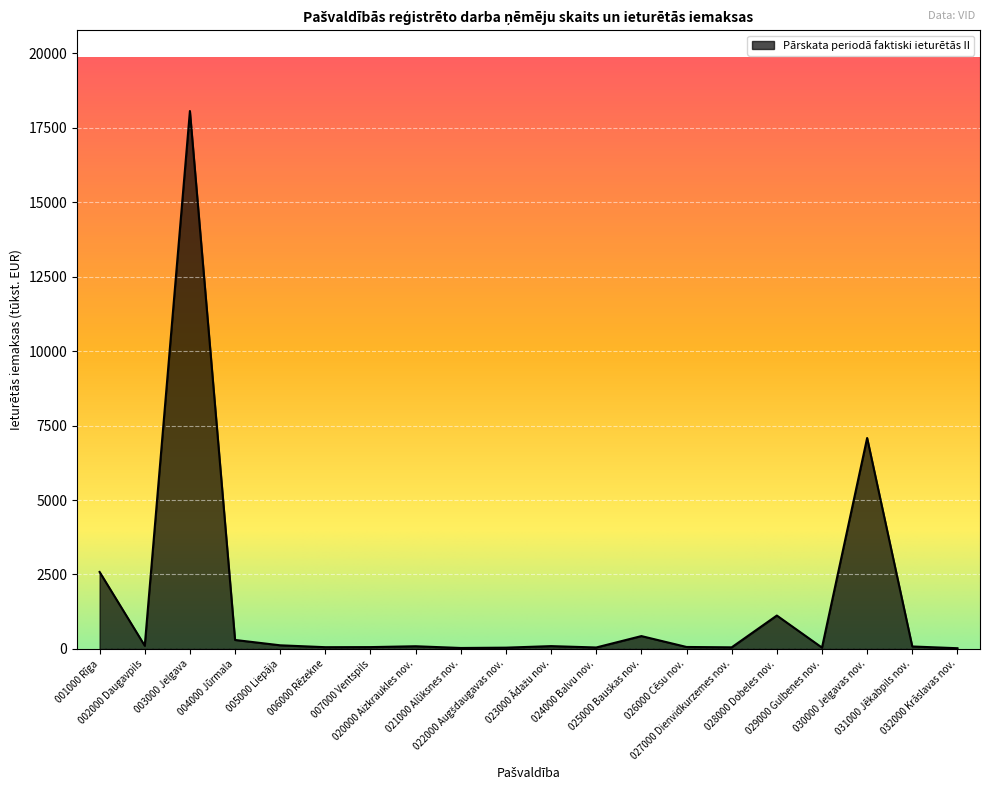

What is the maximum value shown in the chart?

18065.6